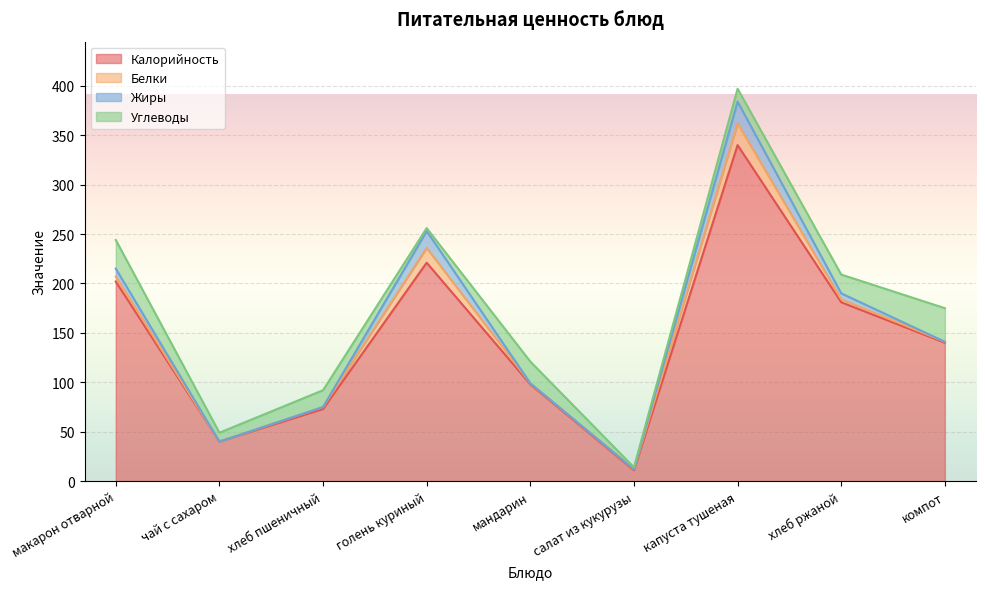

What position from the right is капуста тушеная?

3